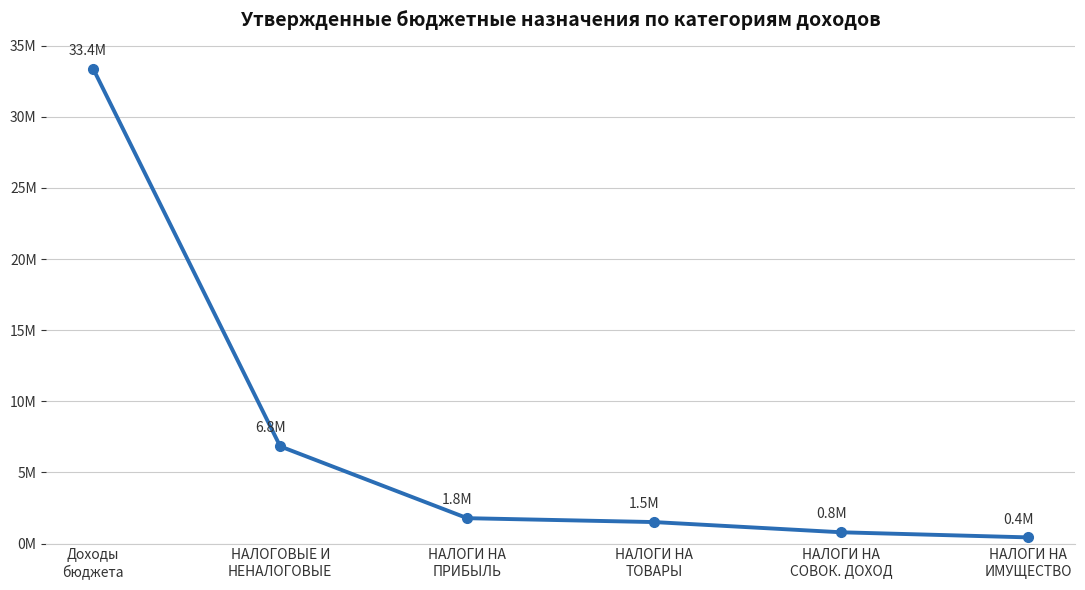

What is the value of the 3rd point from the left?

1787039.0